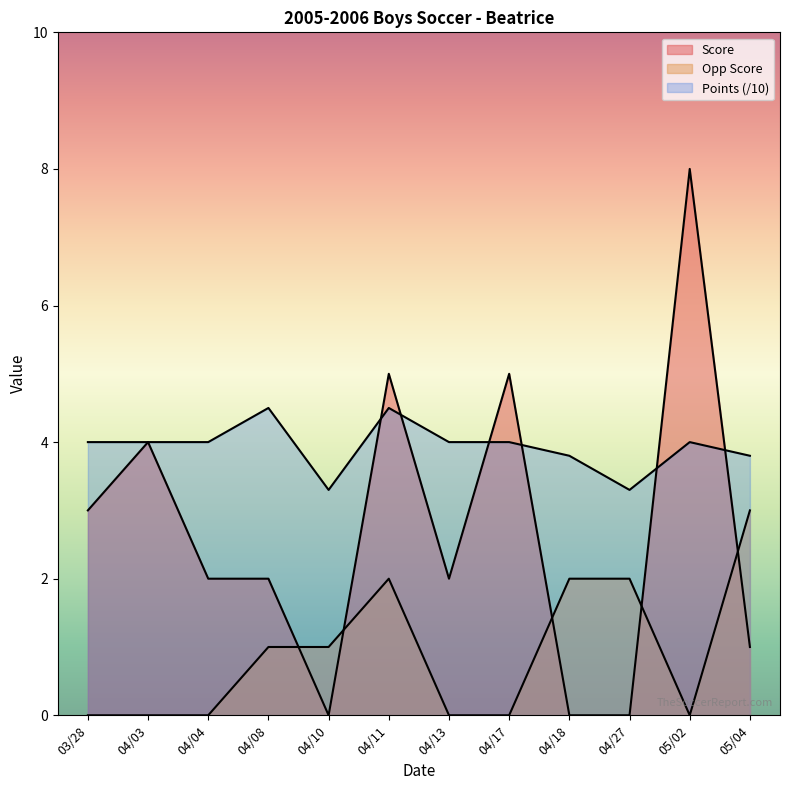

What value does the Points series have at 05/02?

4.0